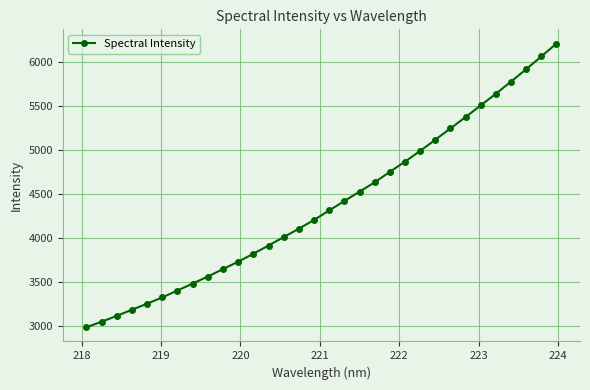

What is the sum of all values?

140251.4